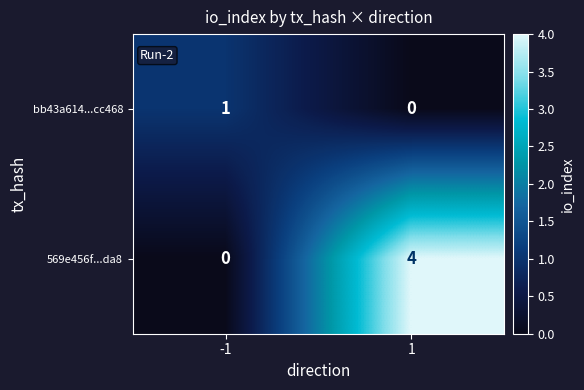

What is the sum of all 569e456f...da8 values?

4